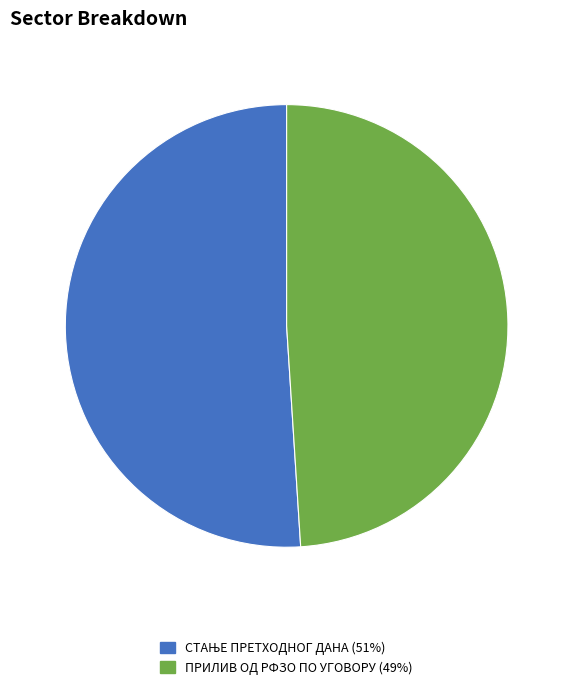

Is there a majority slice in this chart?

Yes